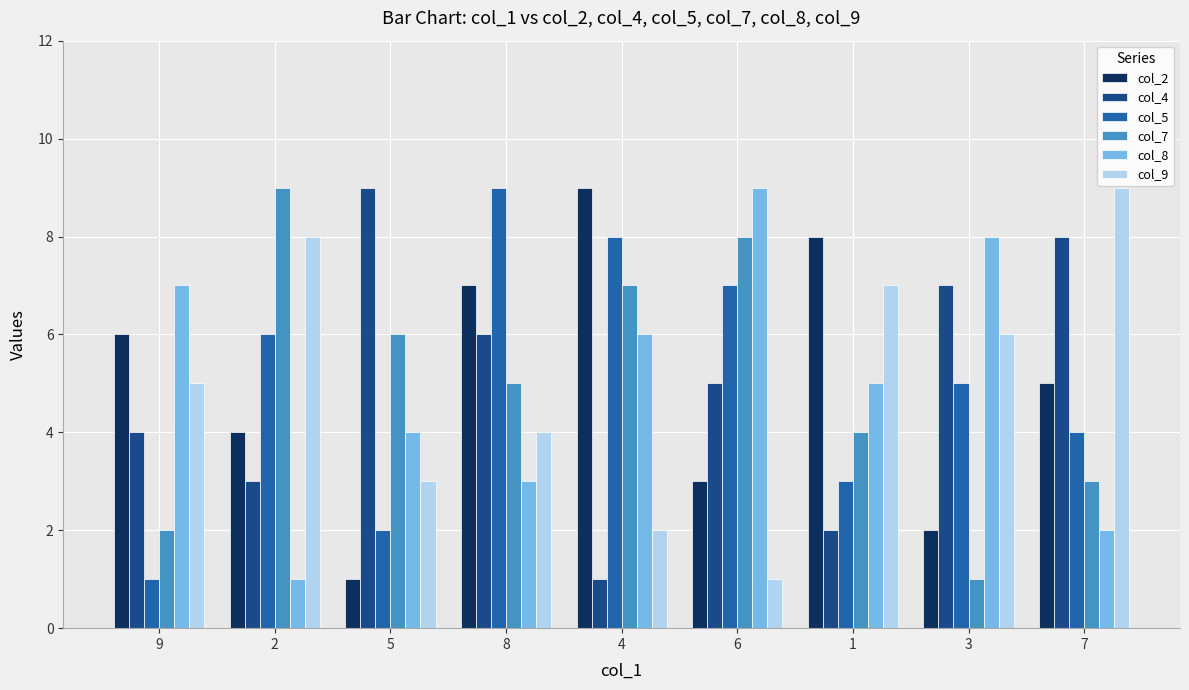

Which series changed the most between 2 and 4?

col_9